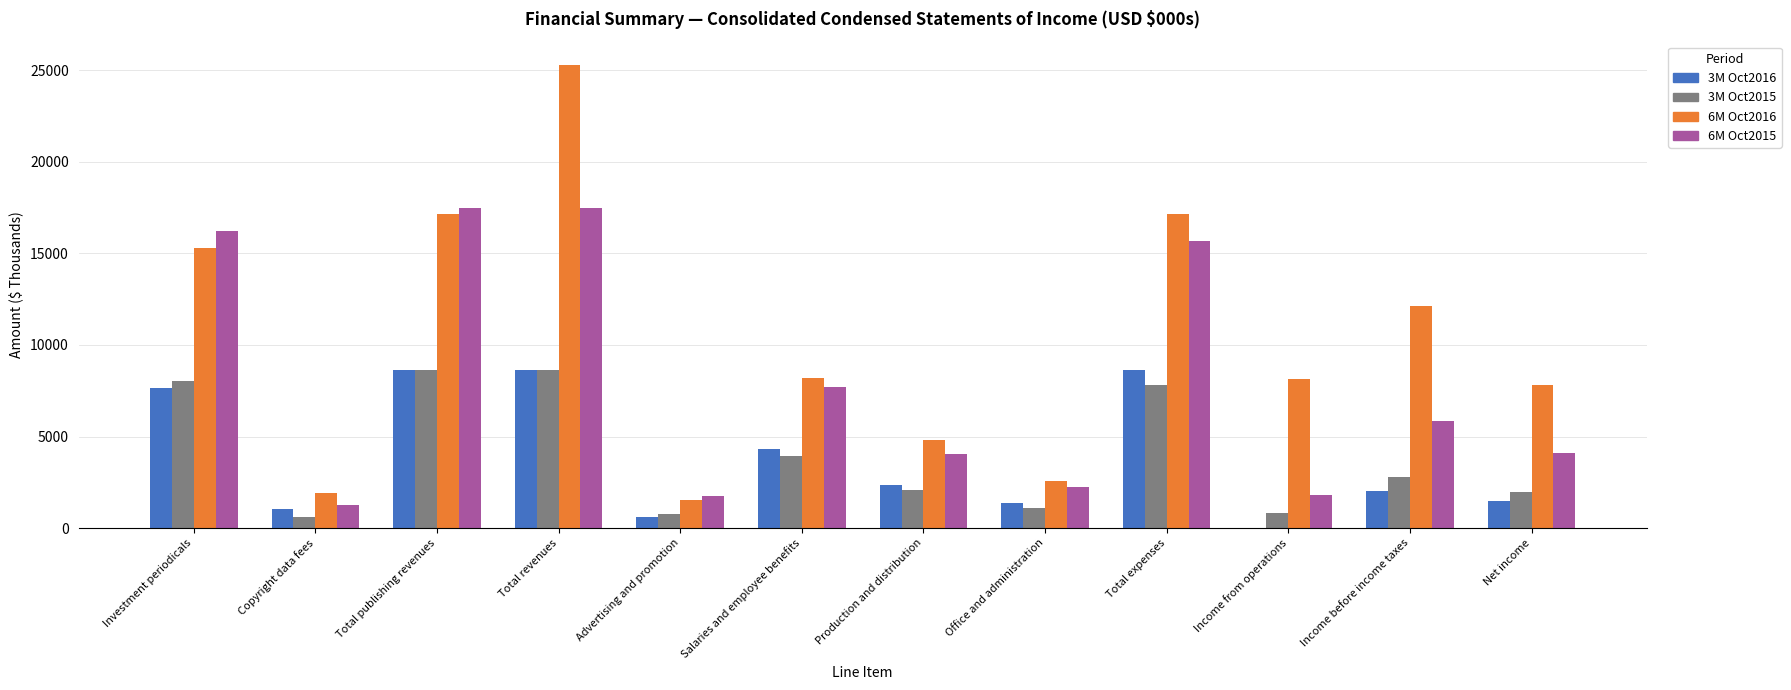

Are the bars grouped side by side (vs. stacked)?

Yes